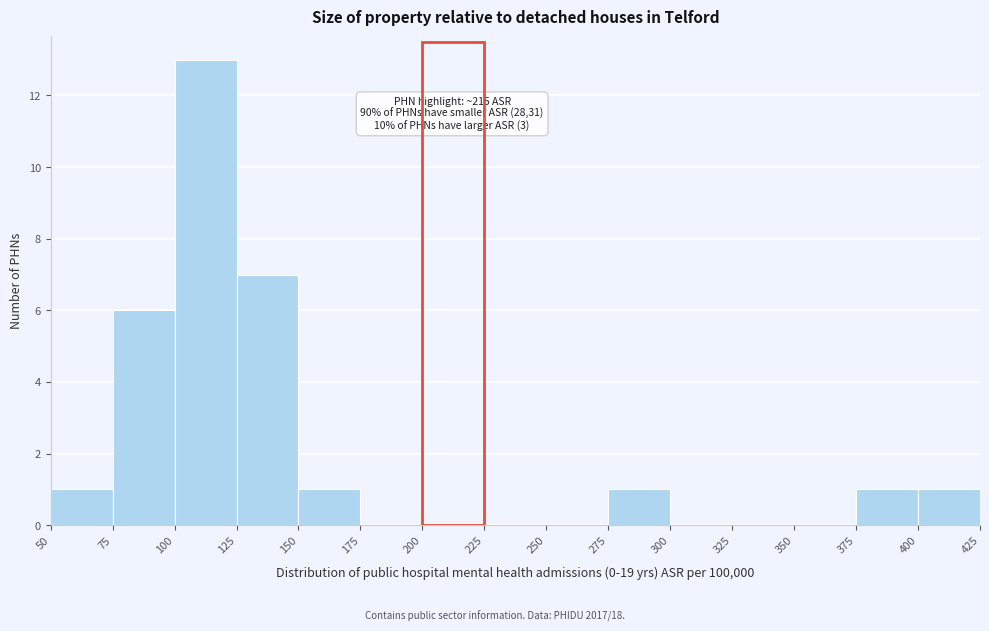

Over which range of the x-axis is the bar tallest?

100 to 125